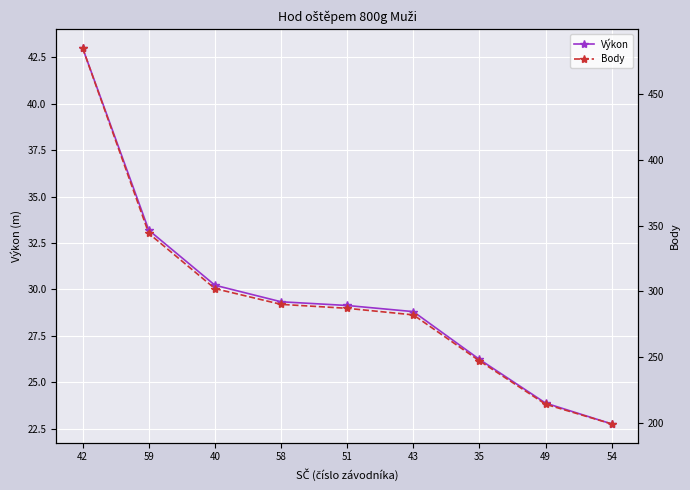

How many values in the Výkon series are below 29?

4